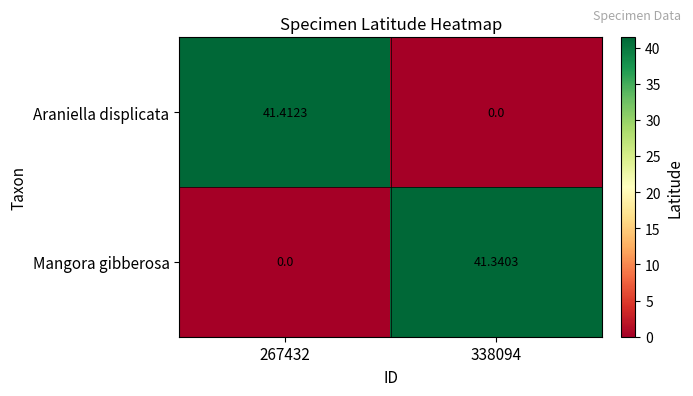

List the series in order of their peak value, highest first.

Araniella displicata, Mangora gibberosa